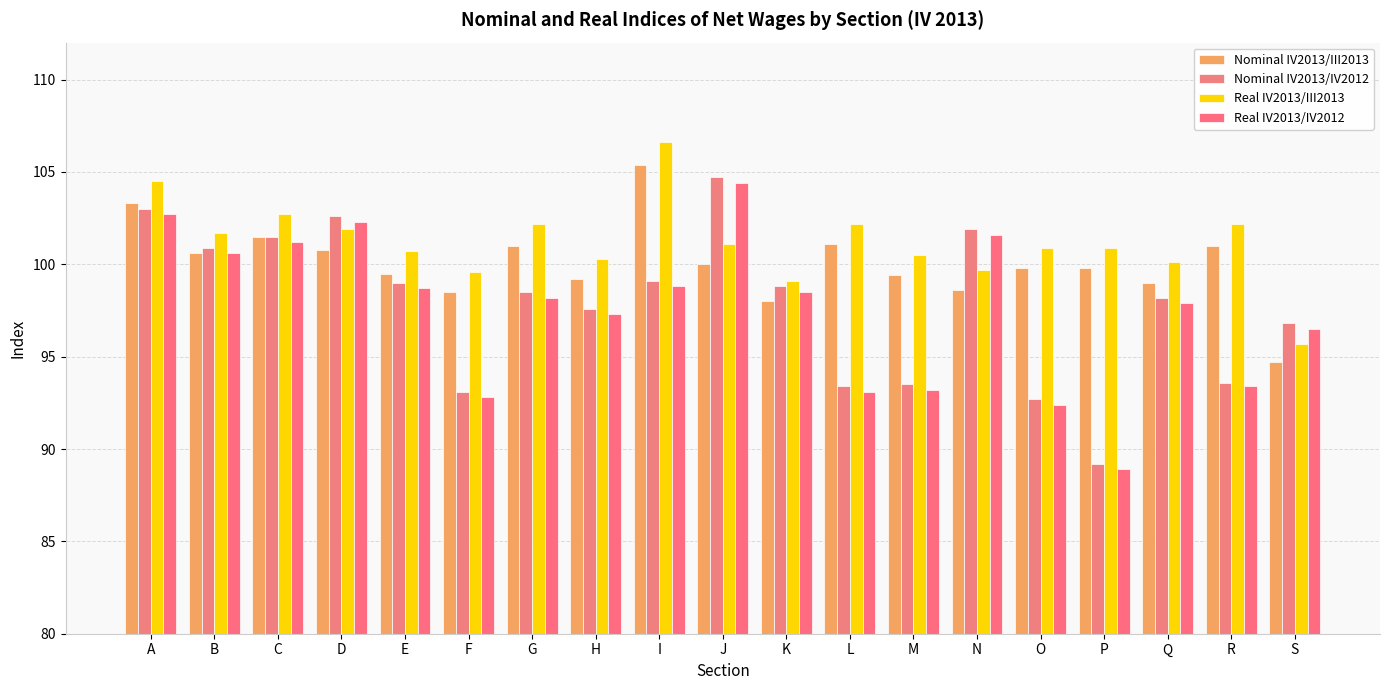

What is the sum of all Nominal IV2013/IV2012 values?

1858.1